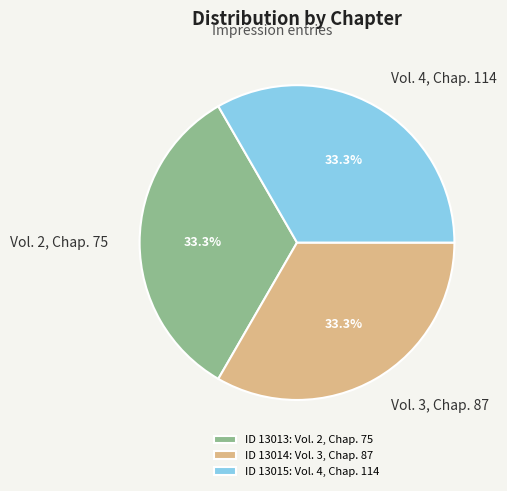

To the nearest percent, what percentage of the pie is Vol. 2, Chap. 75?

33%